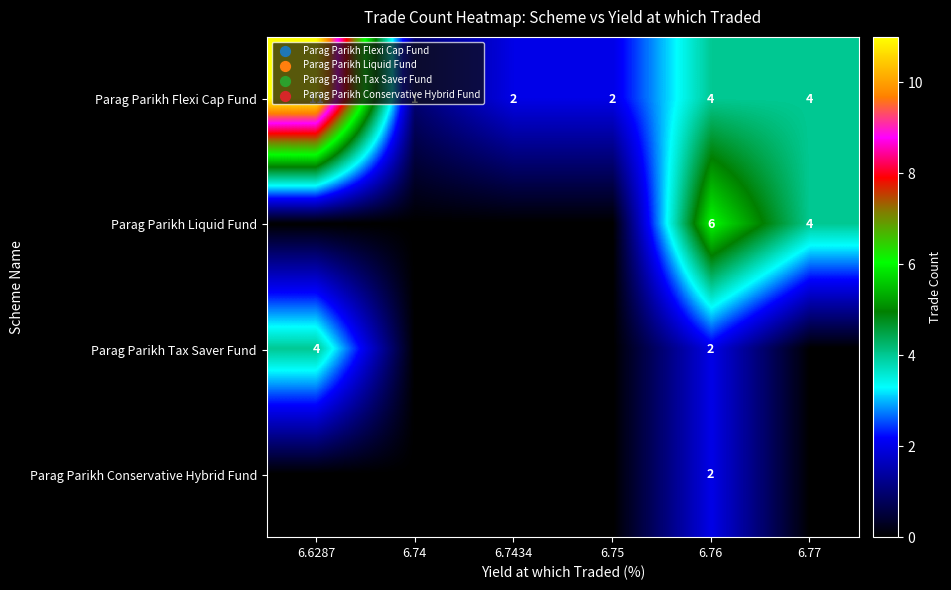

At which label does Parag Parikh Flexi Cap Fund reach its peak?

6.6287